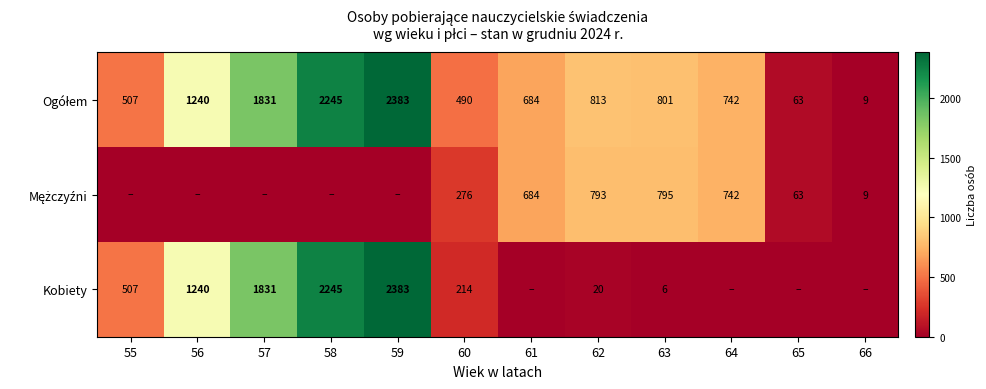

Is it true that Kobiety equals 507 at 55?

True